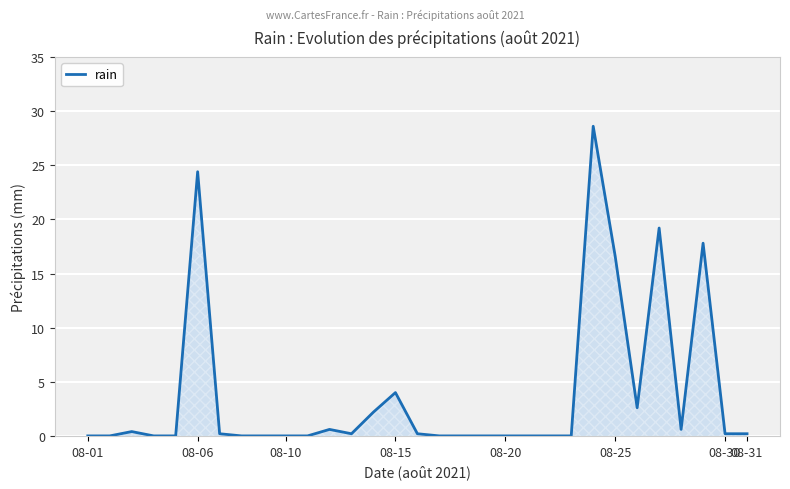

What is the maximum value shown in the chart?

28.6